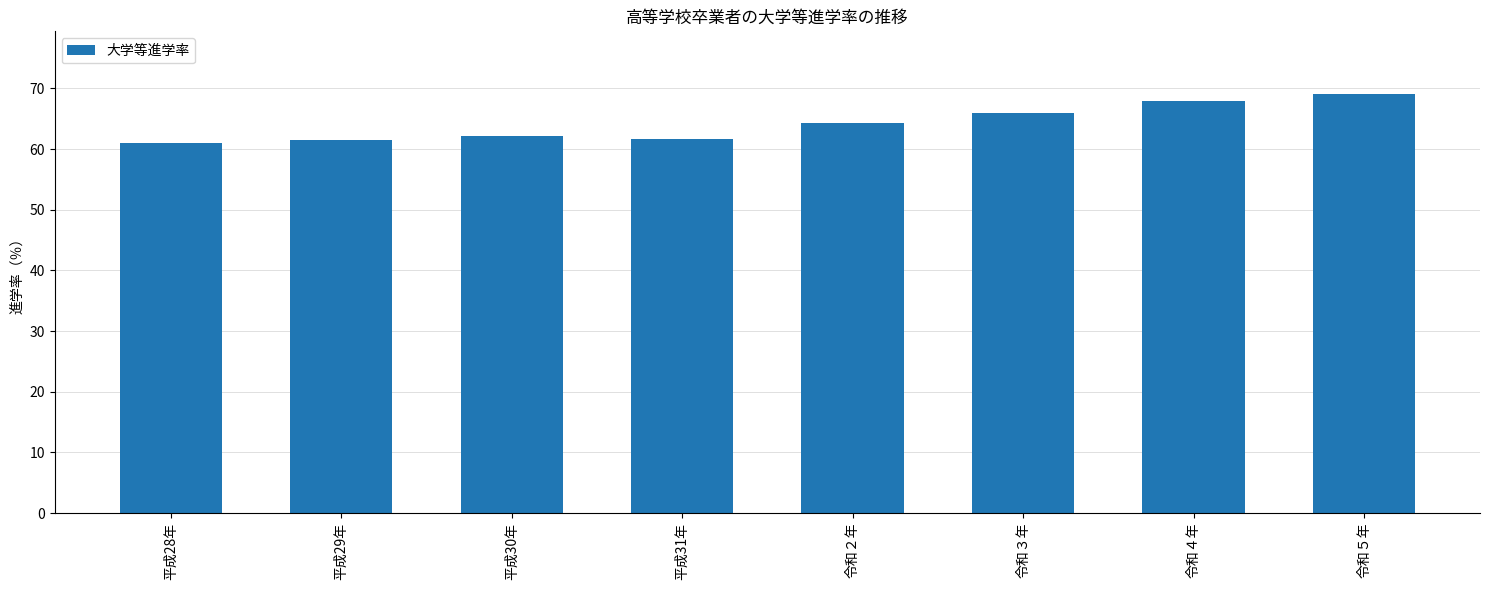

Is it true that the value at 令和３年 is 42.1?

False